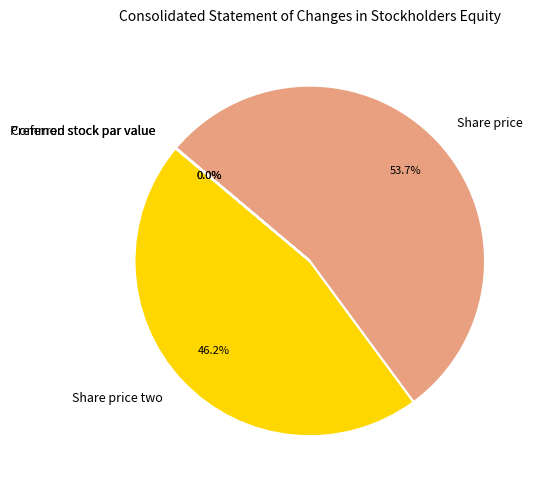

How much of the chart is everything except Share price two?

53.8%